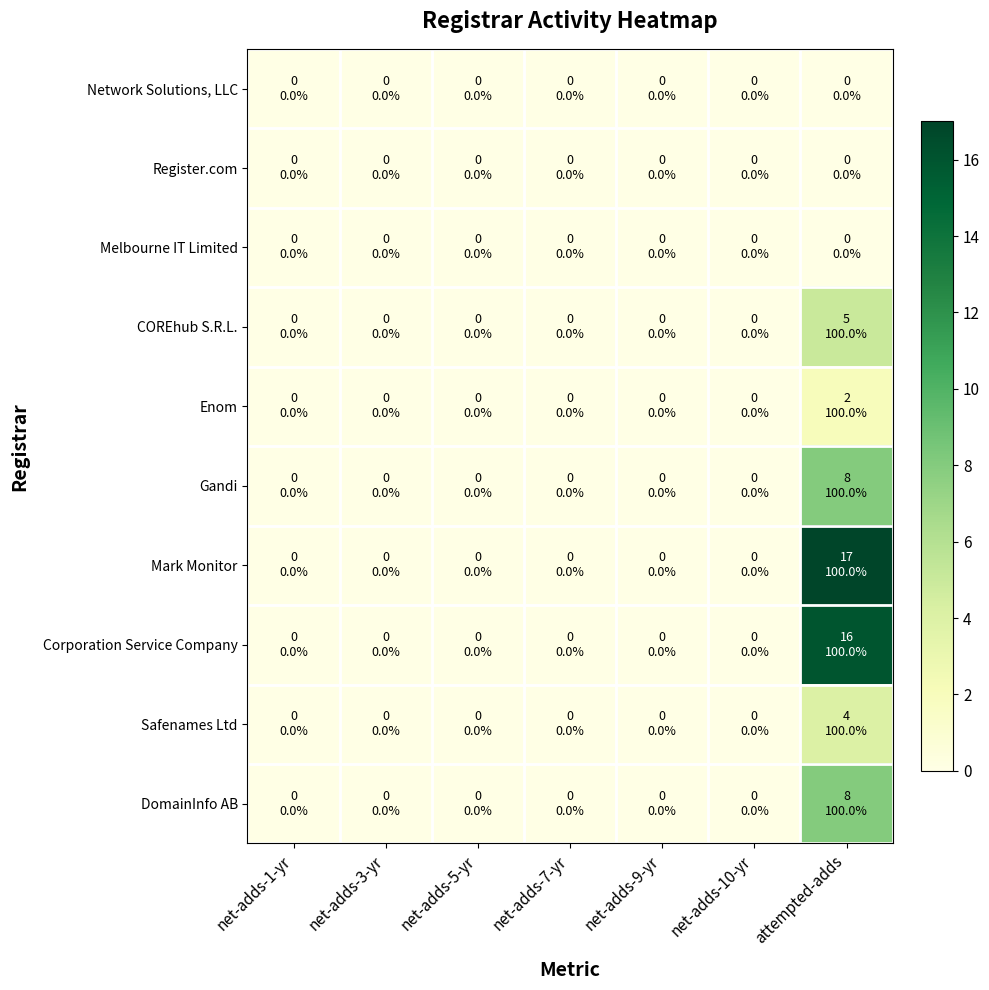

Reading right to left, extract all data points from this chart.

Network Solutions, LLC: attempted-adds=0	net-adds-10-yr=0	net-adds-9-yr=0	net-adds-7-yr=0	net-adds-5-yr=0	net-adds-3-yr=0	net-adds-1-yr=0
Register.com: attempted-adds=0	net-adds-10-yr=0	net-adds-9-yr=0	net-adds-7-yr=0	net-adds-5-yr=0	net-adds-3-yr=0	net-adds-1-yr=0
Melbourne IT Limited: attempted-adds=0	net-adds-10-yr=0	net-adds-9-yr=0	net-adds-7-yr=0	net-adds-5-yr=0	net-adds-3-yr=0	net-adds-1-yr=0
COREhub S.R.L.: attempted-adds=5	net-adds-10-yr=0	net-adds-9-yr=0	net-adds-7-yr=0	net-adds-5-yr=0	net-adds-3-yr=0	net-adds-1-yr=0
Enom: attempted-adds=2	net-adds-10-yr=0	net-adds-9-yr=0	net-adds-7-yr=0	net-adds-5-yr=0	net-adds-3-yr=0	net-adds-1-yr=0
Gandi: attempted-adds=8	net-adds-10-yr=0	net-adds-9-yr=0	net-adds-7-yr=0	net-adds-5-yr=0	net-adds-3-yr=0	net-adds-1-yr=0
Mark Monitor: attempted-adds=17	net-adds-10-yr=0	net-adds-9-yr=0	net-adds-7-yr=0	net-adds-5-yr=0	net-adds-3-yr=0	net-adds-1-yr=0
Corporation Service Company: attempted-adds=16	net-adds-10-yr=0	net-adds-9-yr=0	net-adds-7-yr=0	net-adds-5-yr=0	net-adds-3-yr=0	net-adds-1-yr=0
Safenames Ltd: attempted-adds=4	net-adds-10-yr=0	net-adds-9-yr=0	net-adds-7-yr=0	net-adds-5-yr=0	net-adds-3-yr=0	net-adds-1-yr=0
DomainInfo AB: attempted-adds=8	net-adds-10-yr=0	net-adds-9-yr=0	net-adds-7-yr=0	net-adds-5-yr=0	net-adds-3-yr=0	net-adds-1-yr=0